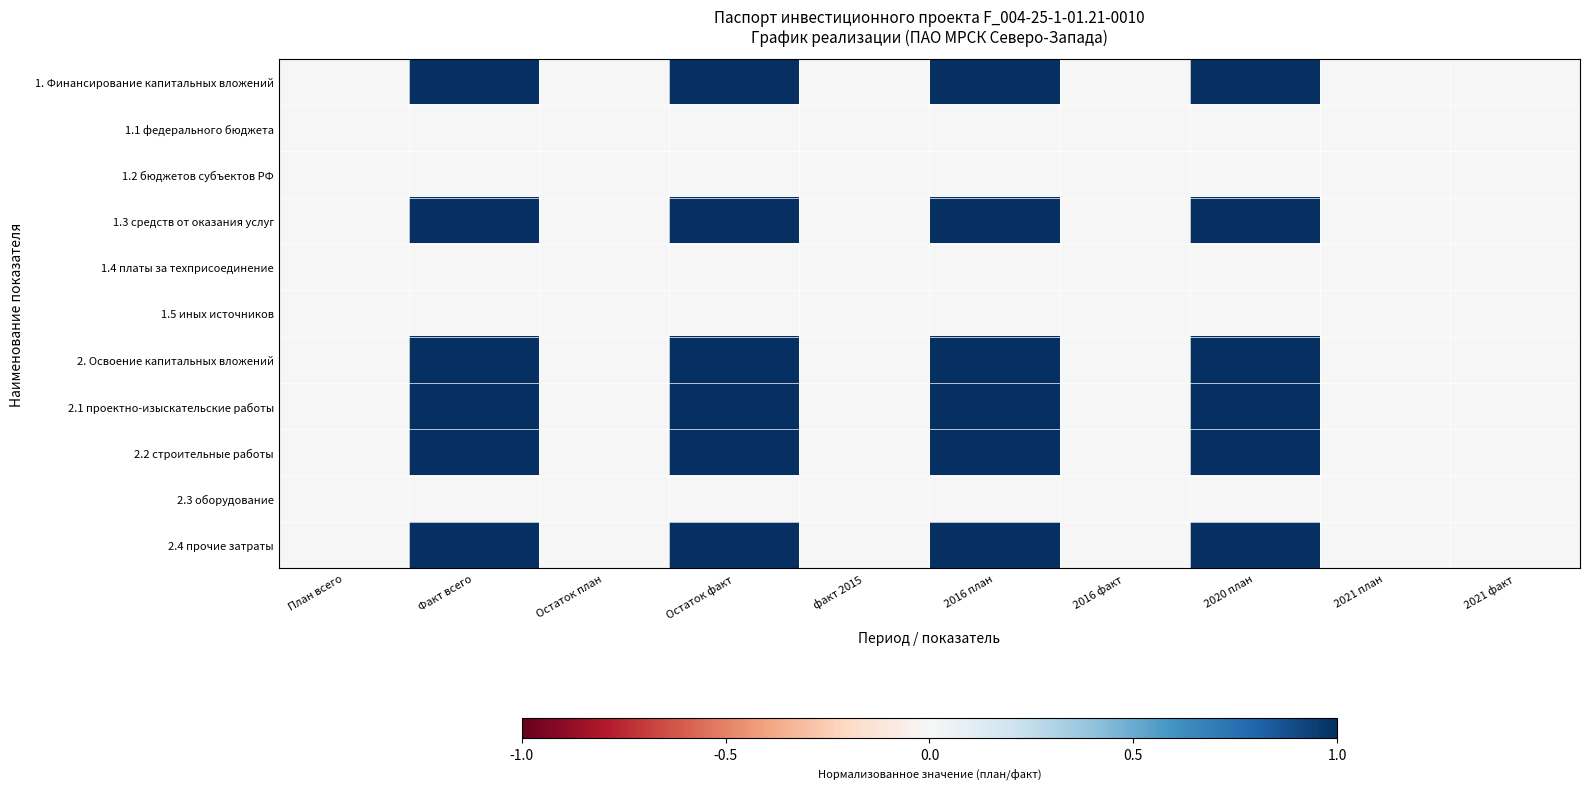

At Остаток план, list the series in order from largest to smallest.

1. Финансирование капитальных вложений, 1.3 средств от оказания услуг, 2.2 строительные работы, 2. Освоение капитальных вложений, 1.1 федерального бюджета, 1.2 бюджетов субъектов РФ, 1.4 платы за техприсоединение, 1.5 иных источников, 2.1 проектно-изыскательские работы, 2.3 оборудование, 2.4 прочие затраты